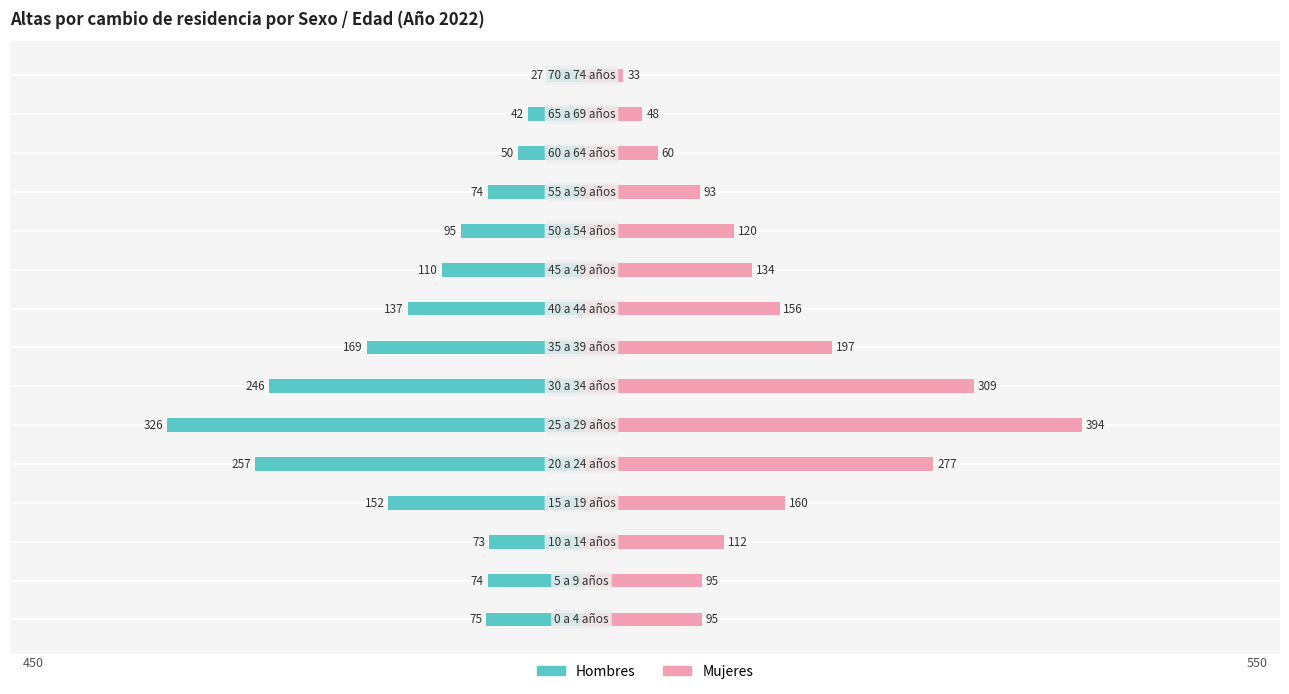

At how many categories does at least one series exceed 112?

8